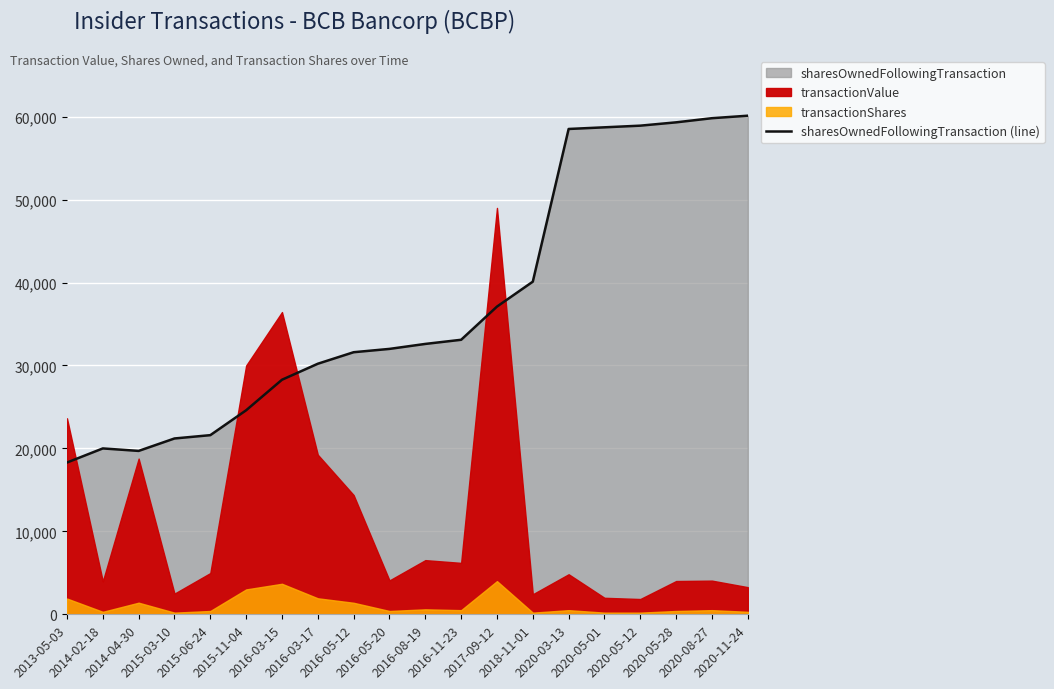

The value at 2016-03-17 is 16738. True or false?

False